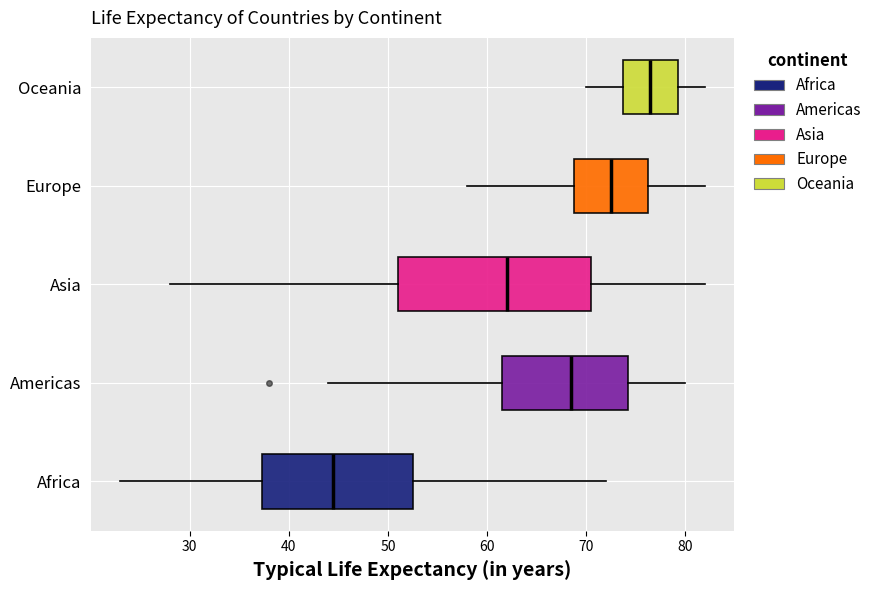

Reading bottom to top, transcribe this box plot: for each box, give where its median line is, the range the box spans, and where its two whiskers end, as read against the x-axis. The values are not printed on the chart, so give them approximately, as read against the axis.

Africa: median 45, box 37 to 53, whiskers 23 to 72
Americas: median 69, box 62 to 74, whiskers 44 to 80
Asia: median 62, box 51 to 71, whiskers 28 to 82
Europe: median 73, box 69 to 76, whiskers 58 to 82
Oceania: median 77, box 74 to 79, whiskers 70 to 82